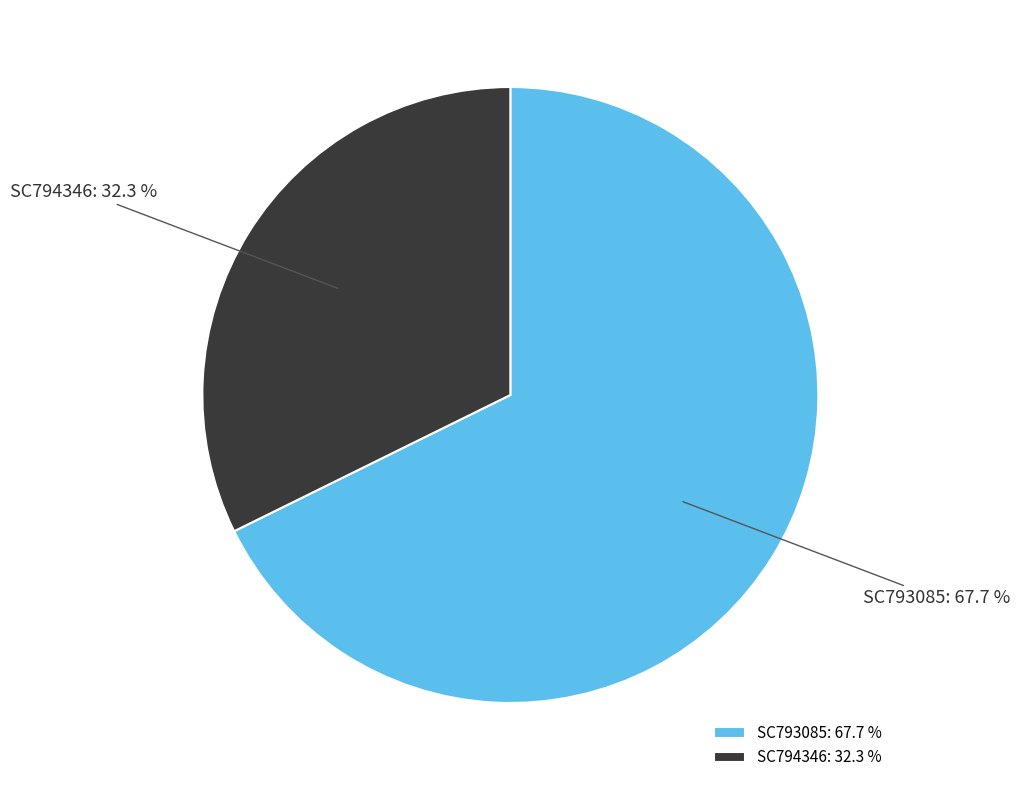

Which has a higher value, SC794346 or SC793085?

SC793085